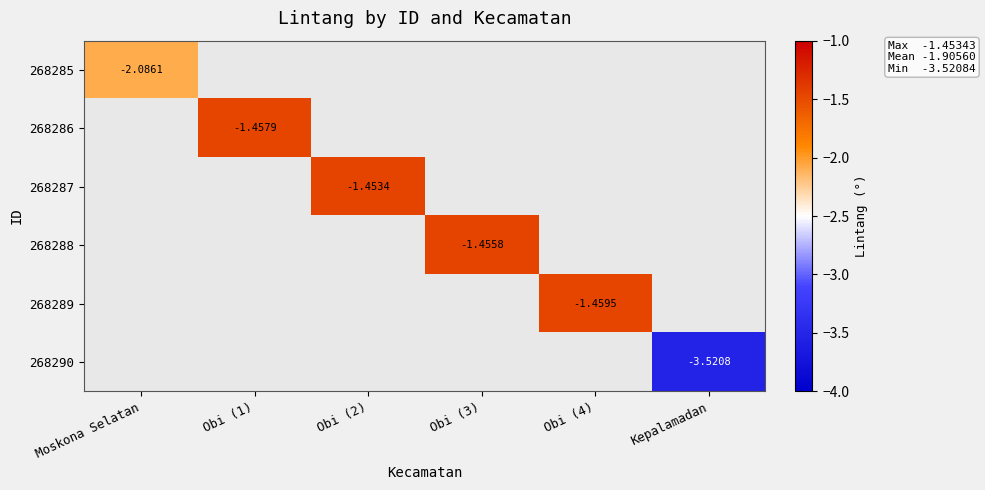

Is the value of 268288 at Obi (3) greater than the value of 268290 at Kepalamadan?

Yes